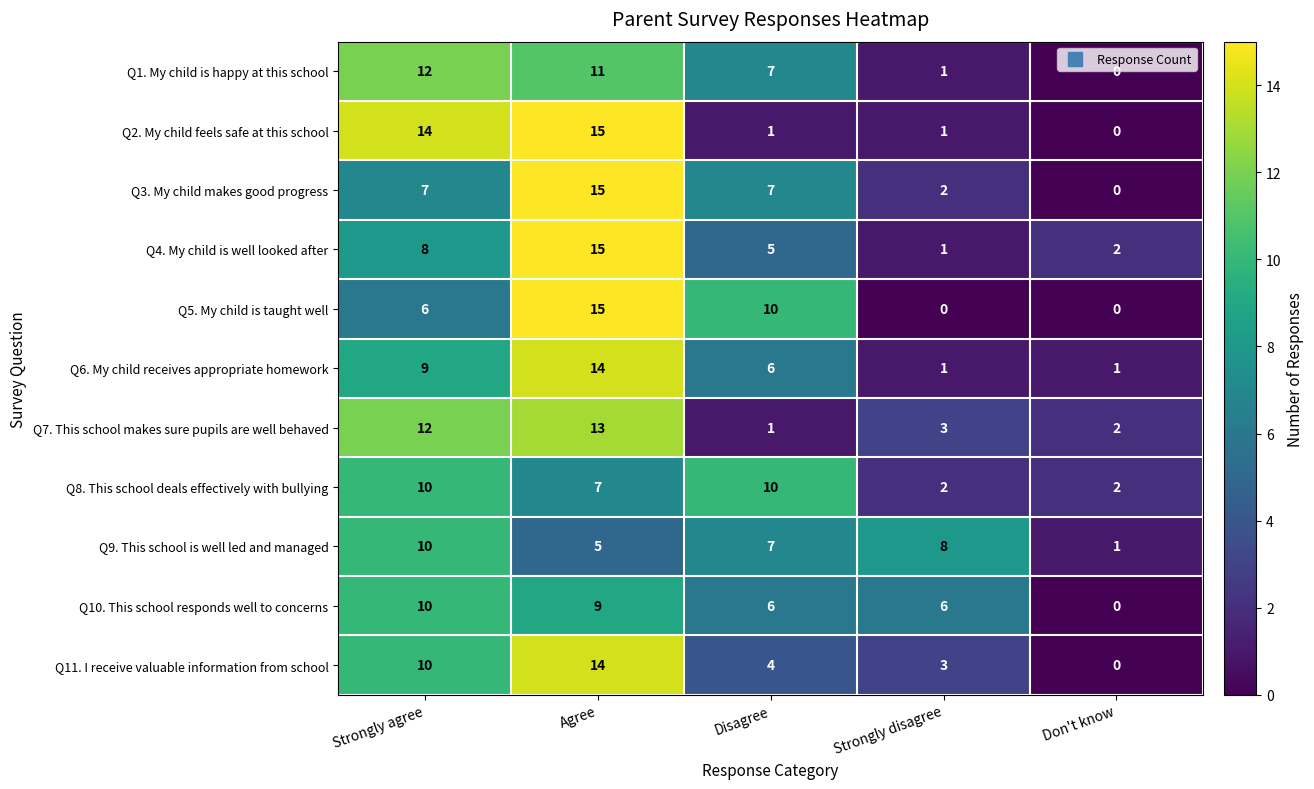

At which label is Q9. This school is well led and managed closest to 5?

Agree